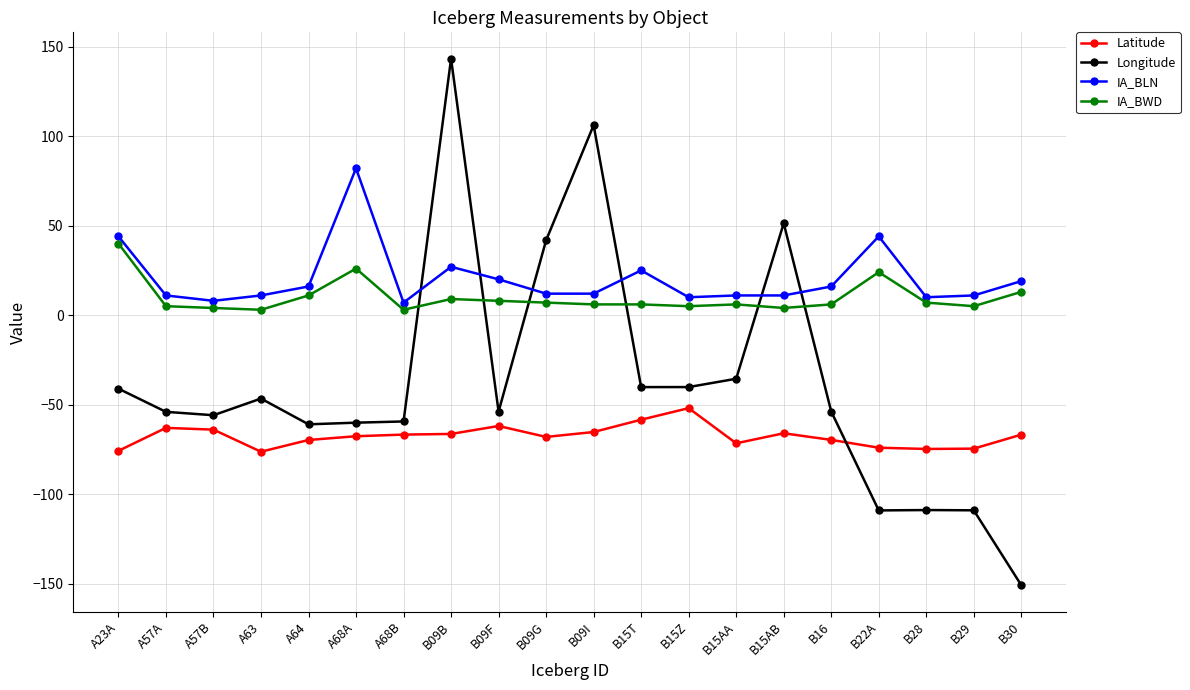

Where does the IA_BLN series first go above 12?

A23A